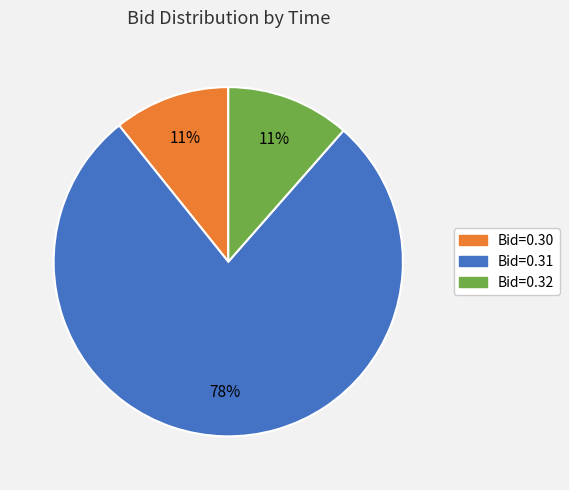

To the nearest percent, what is the difference between the largest and smallest slice percentages?

67%